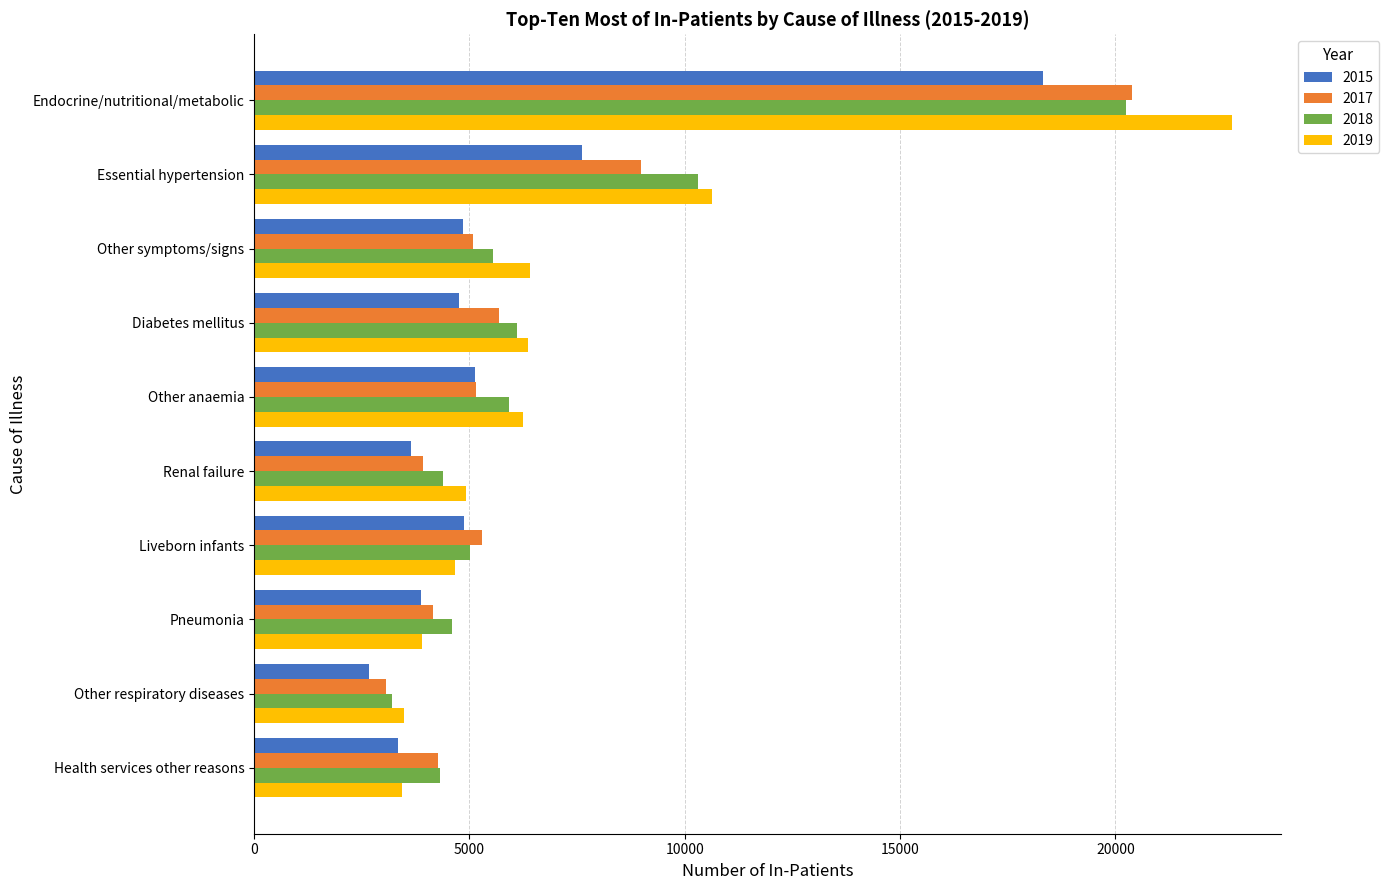

What is the average value of the 2017 series?

6595